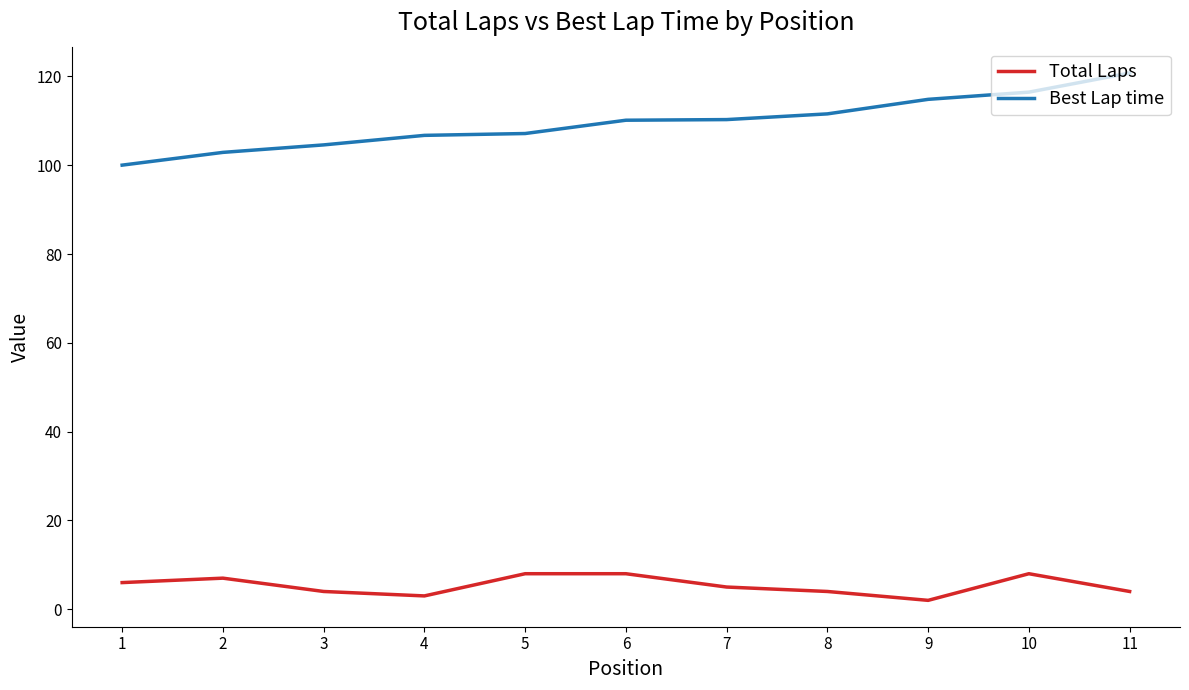

Rank the series by their maximum value, from lowest to highest.

Total Laps, Best Lap time